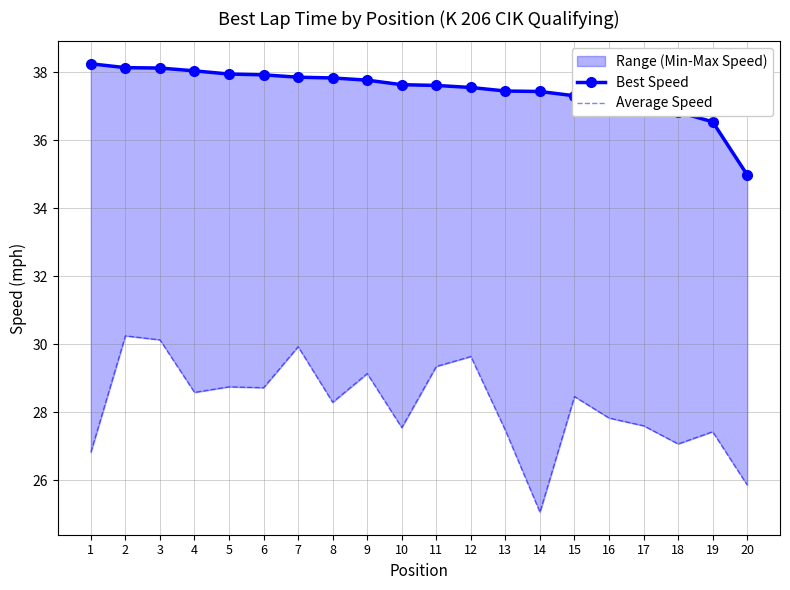

List the series in order of their peak value, lowest first.

Average Speed, Best Speed